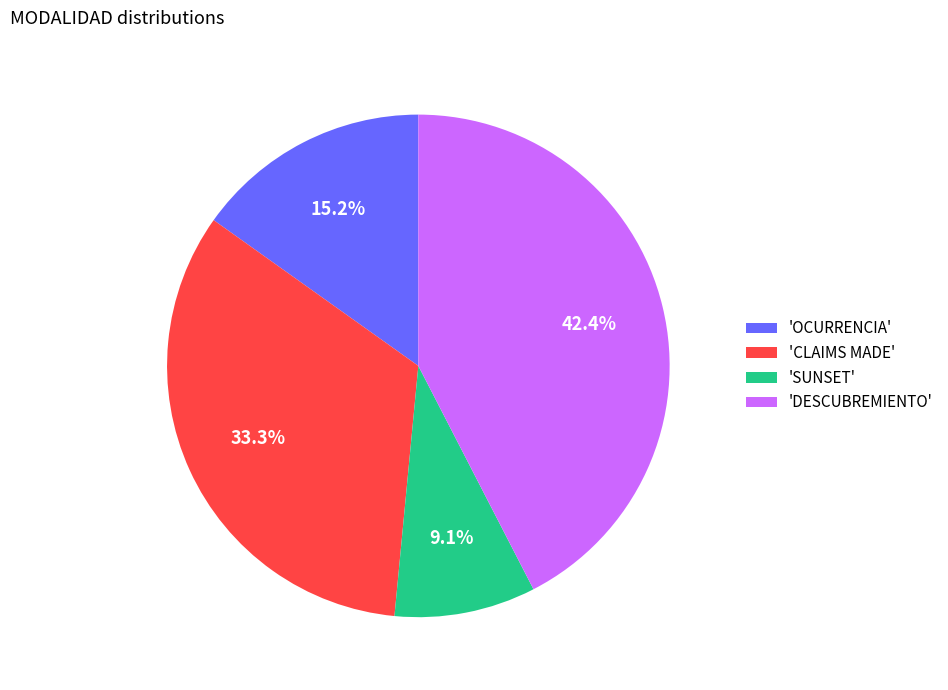

Rank the categories by value from lowest to highest.

'SUNSET', 'OCURRENCIA', 'CLAIMS MADE', 'DESCUBREMIENTO'